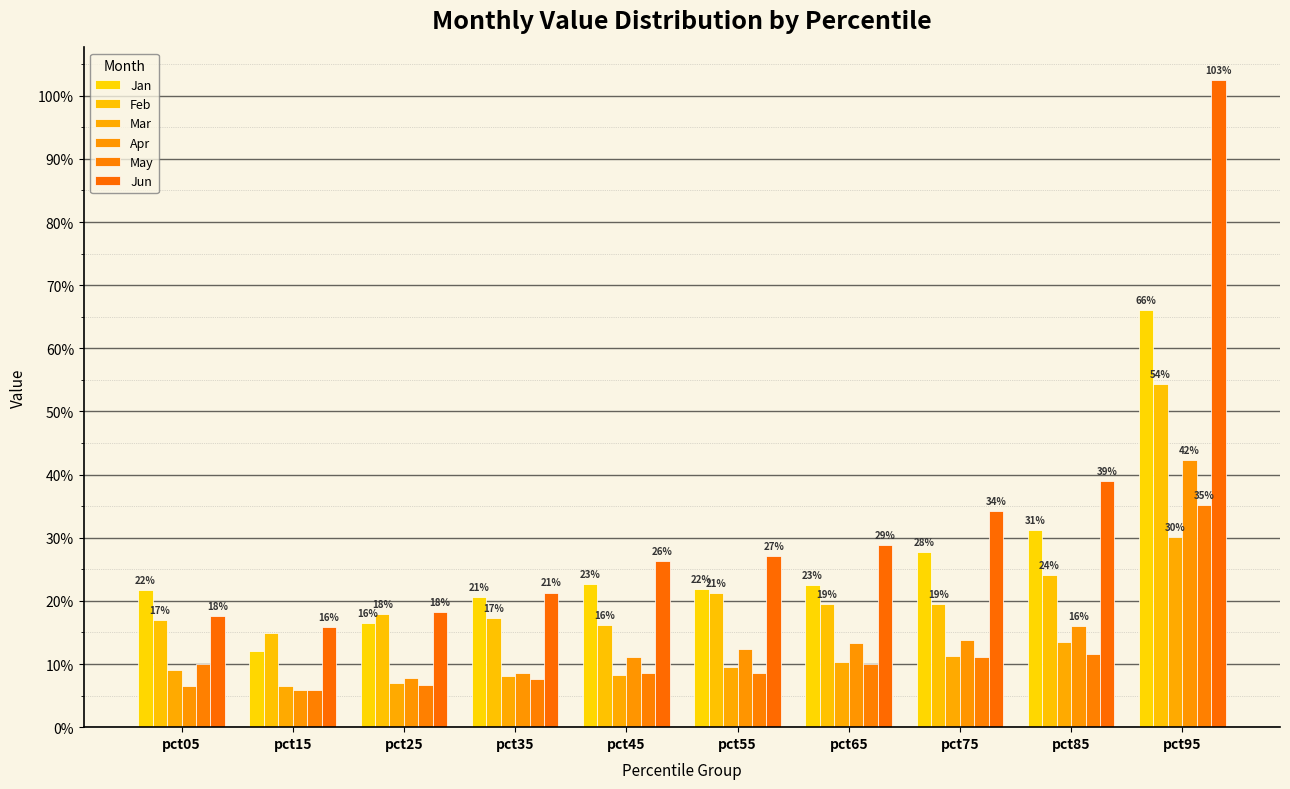

Rank the series at pct85 from lowest to highest value.

May, Mar, Apr, Feb, Jan, Jun